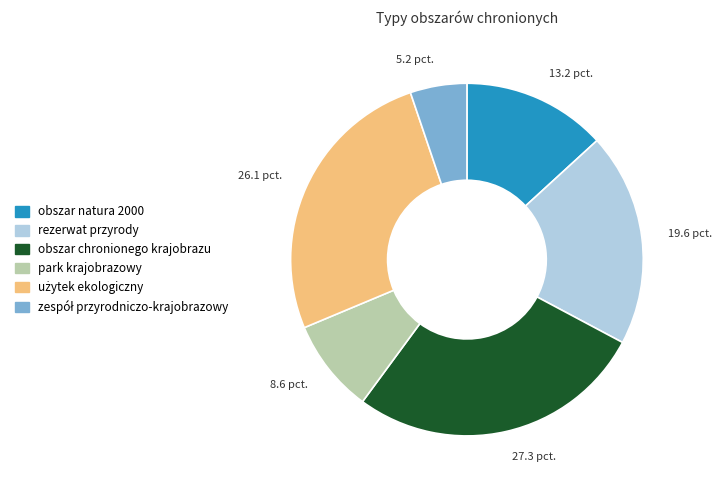

Which slice is the largest?

obszar chronionego krajobrazu